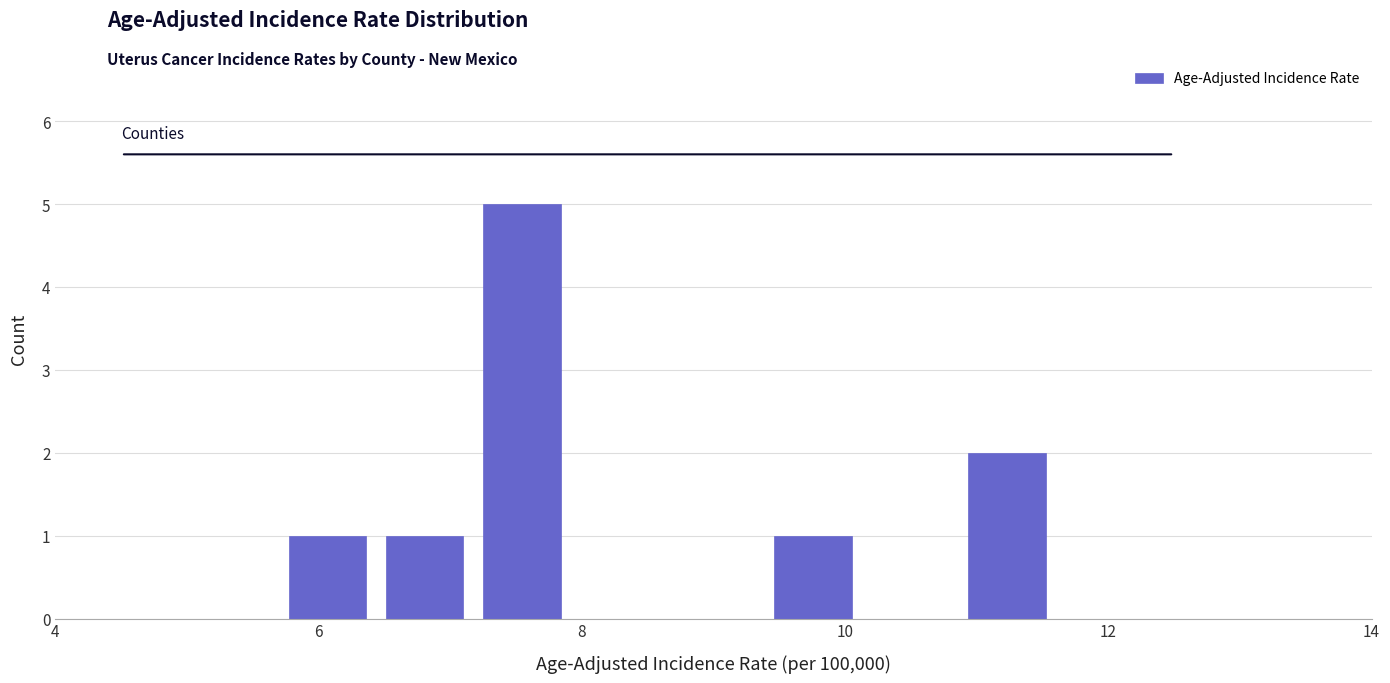

Read against the x-axis, roughly where is the centre of the tallest bar?

7.6